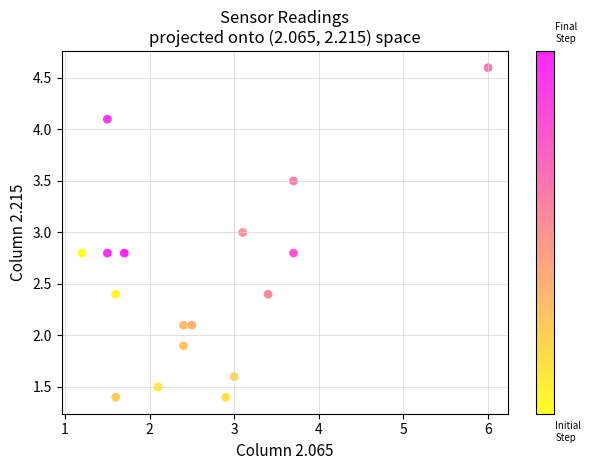

What is the range of Y values (max minus min)?

3.2